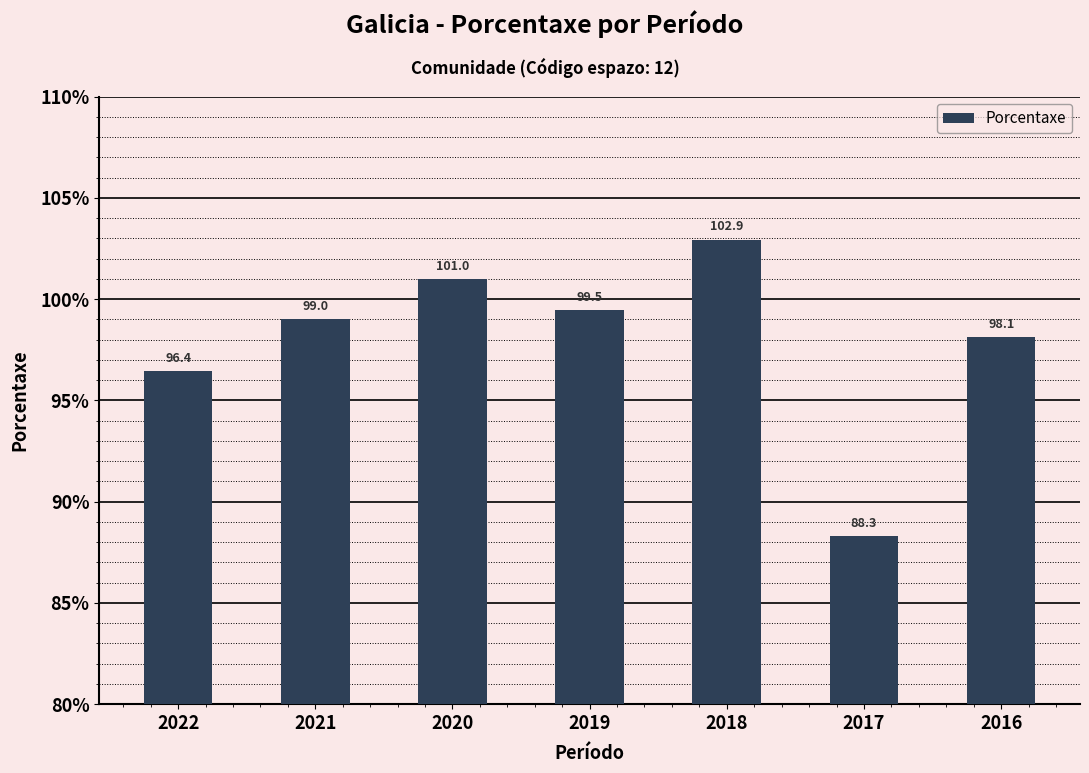

Read the value at 2022.

96.4